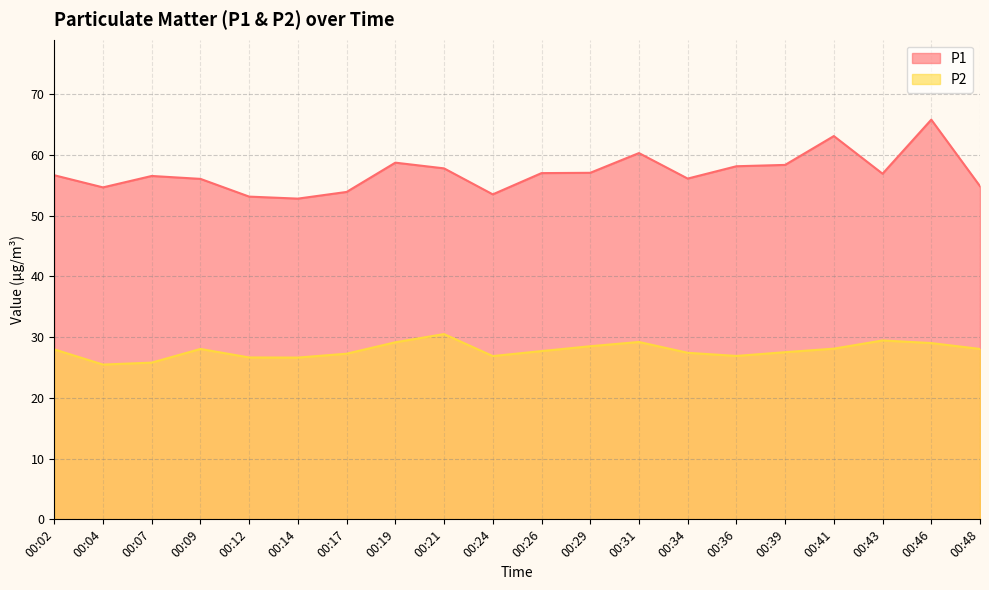

The P1 series shows 56.1 at 00:34. True or false?

True